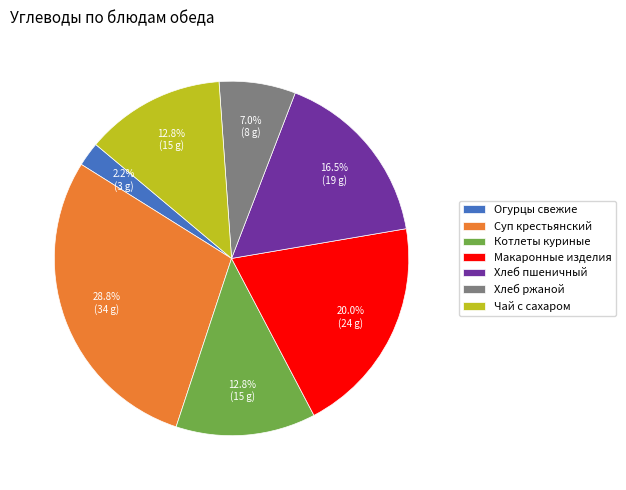

Which slice is the smallest?

Огурцы свежие